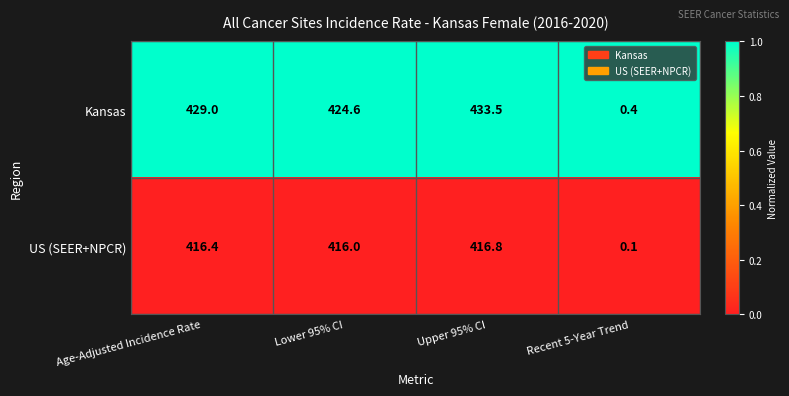

Rank the series at Upper 95% CI from highest to lowest value.

Kansas, US (SEER+NPCR)